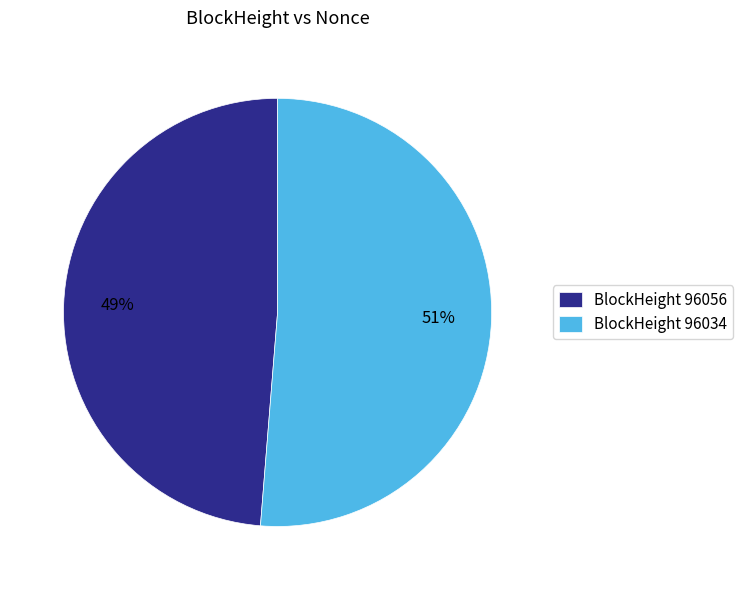

What percentage is the BlockHeight 96056 slice, to the nearest percent?

49%